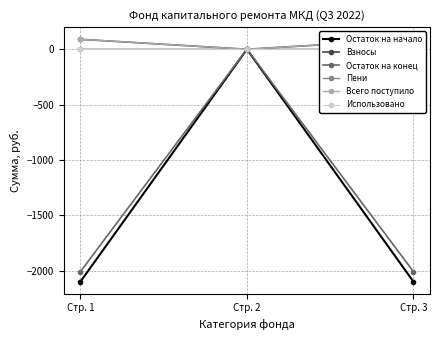

What is the lowest value of the Остаток на конец series?

-2008.1